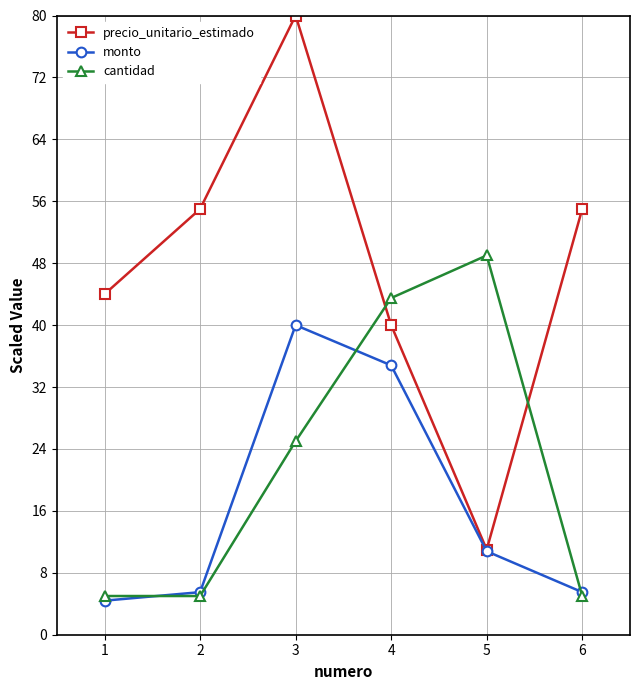

What is the sum of the monto values at 6 and 4?

40.3